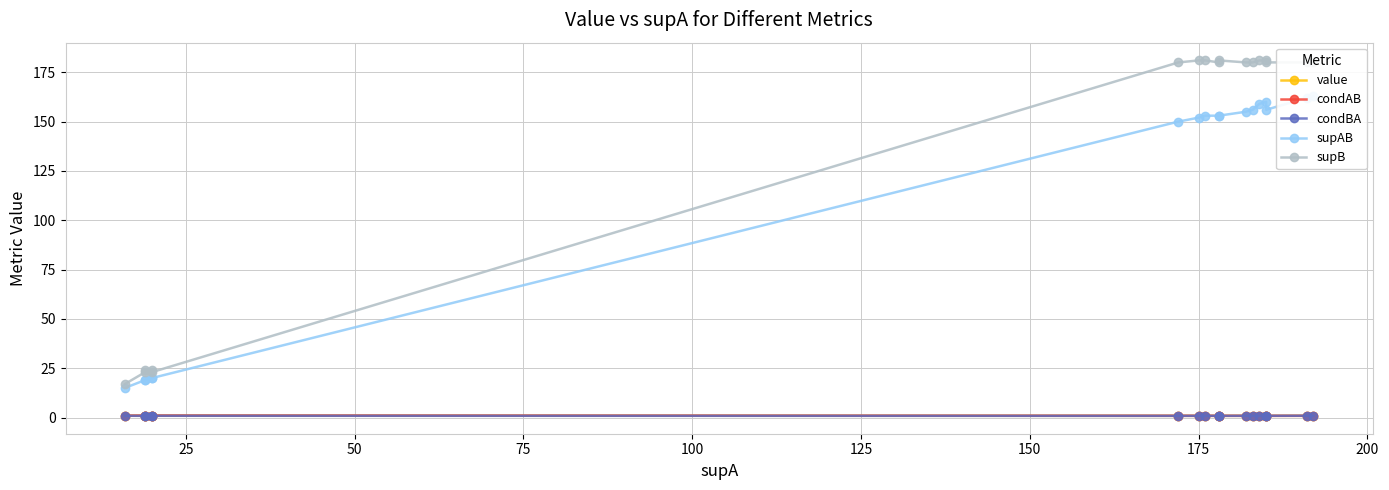

Count the condAB values in the range 0 to 1.

17